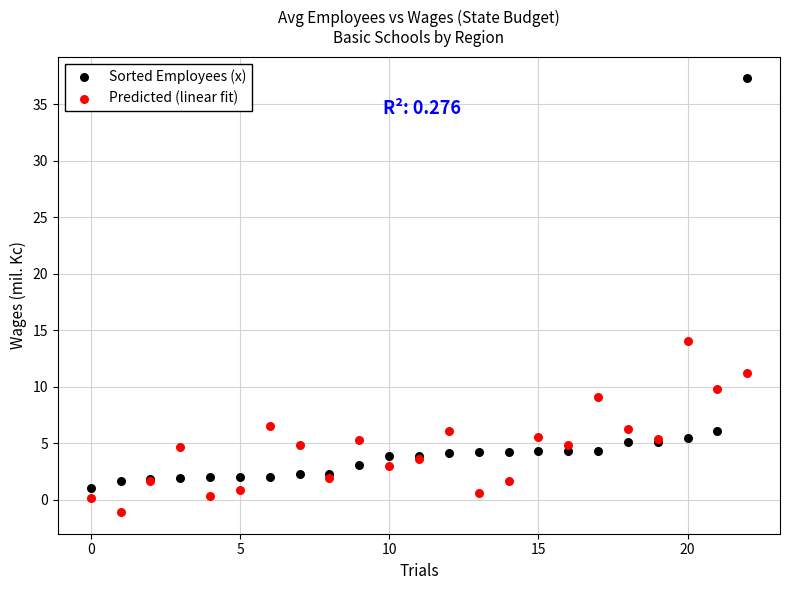

Which series has the widest spread of Y values?

Sorted Employees (x)